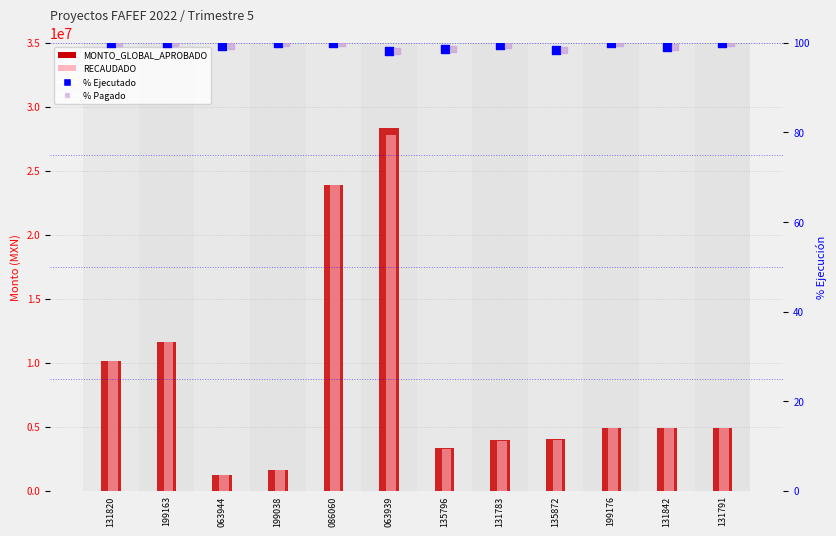

At how many categories does at least one series exceed 7348623?

4